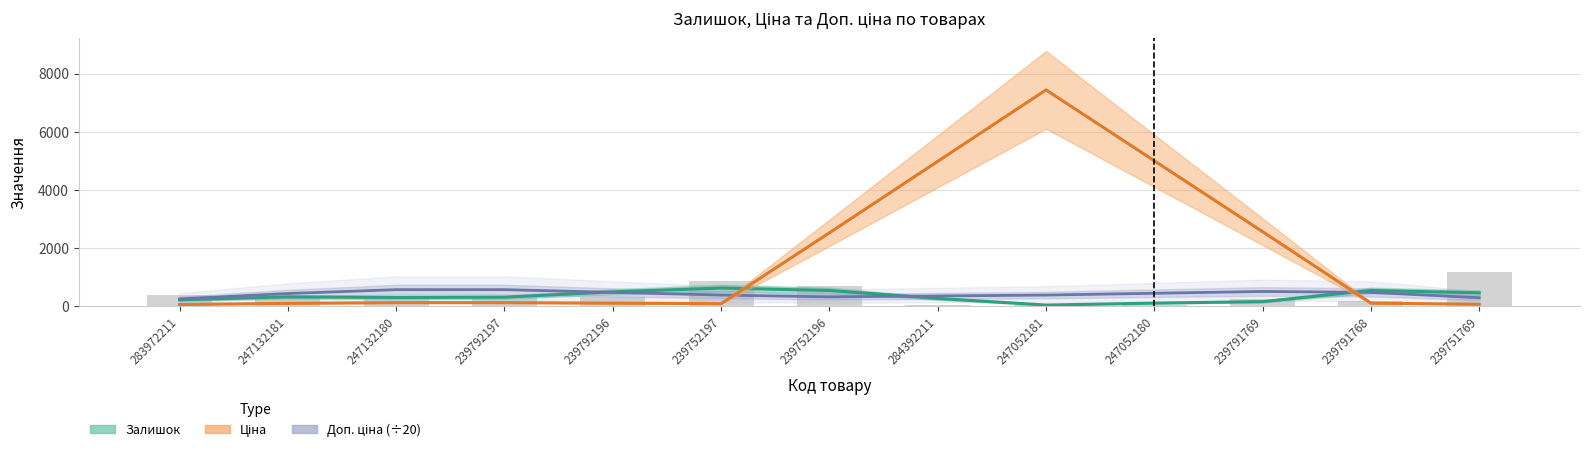

What is the minimum value for Доп. ціна (÷20)?

239.6